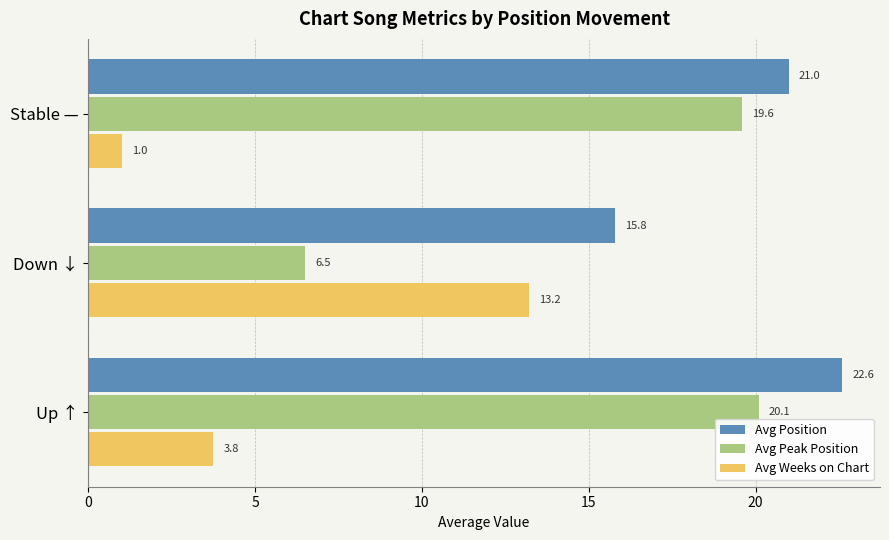

What is the average value of the Avg Weeks on Chart series?

6.0